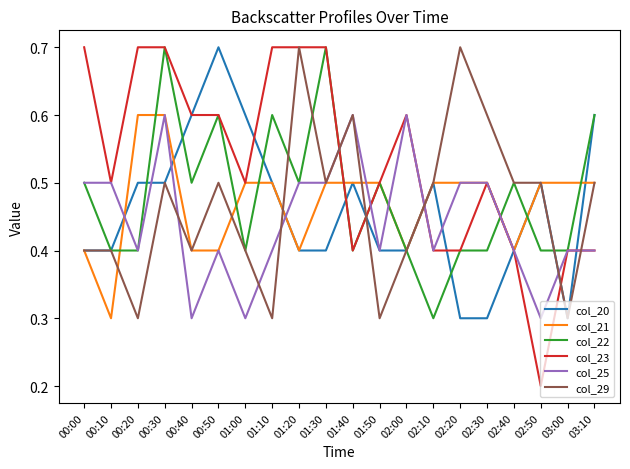

What is the maximum value shown in the chart?

0.7